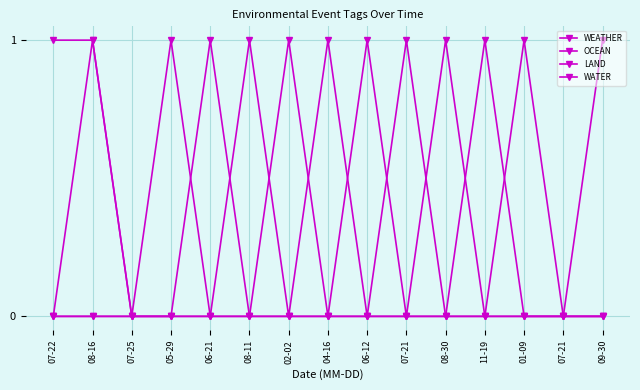

Does the chart display data point markers on the line(s)?

Yes